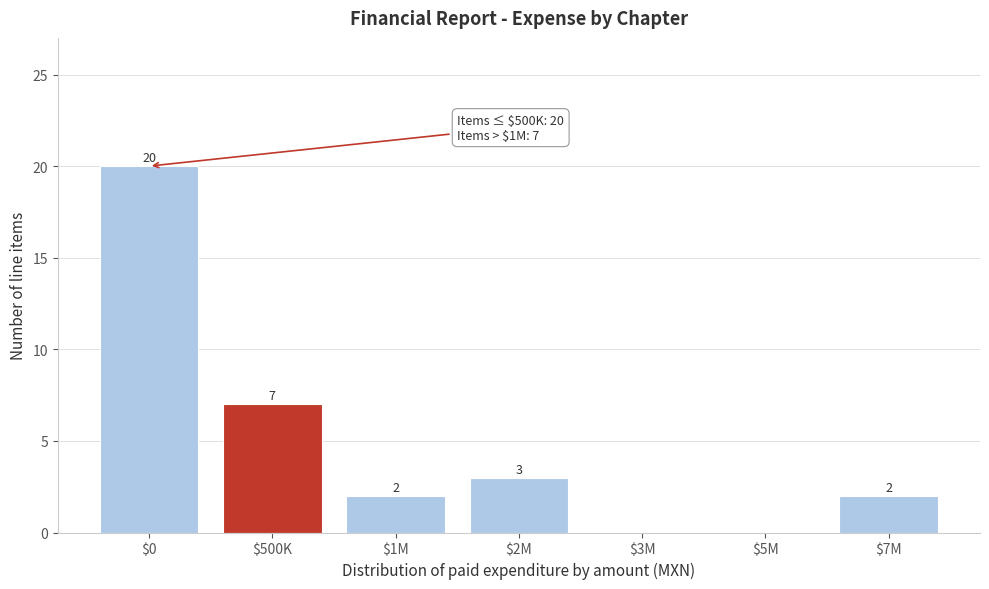

Is it true that the value at $3M is 9?

False